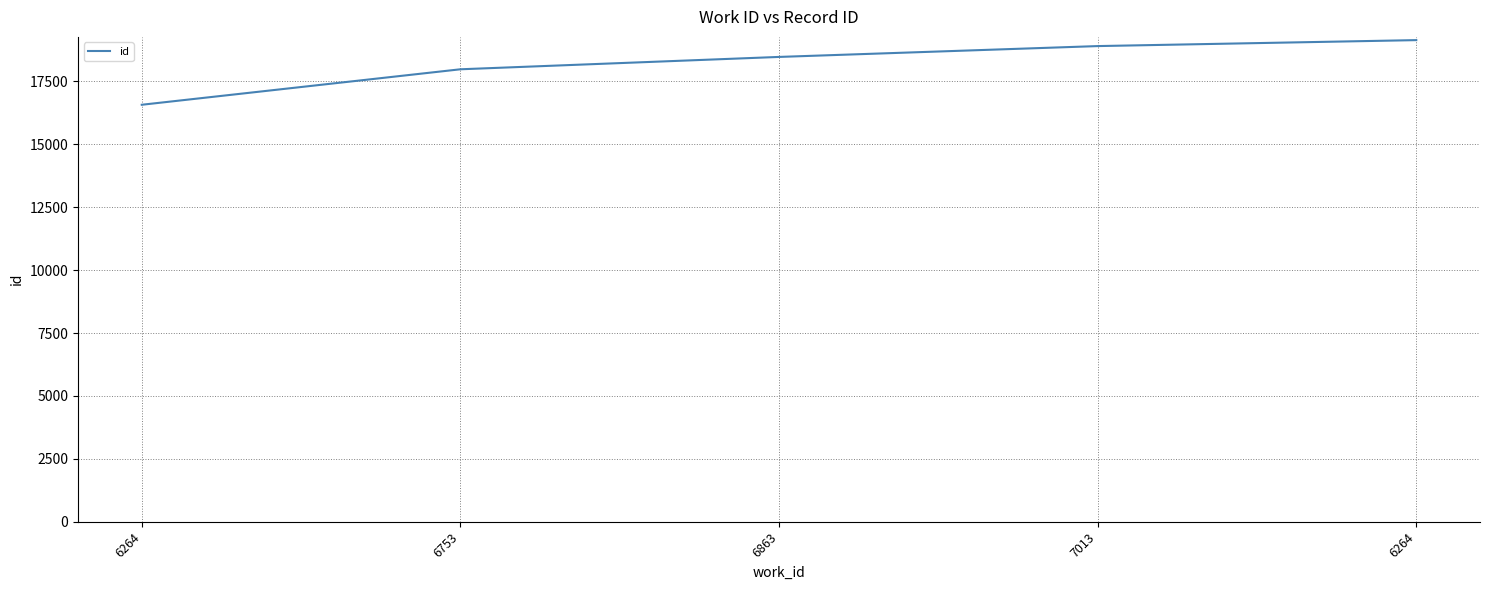

What is the sum of the values at 7013 and 6863?

37375